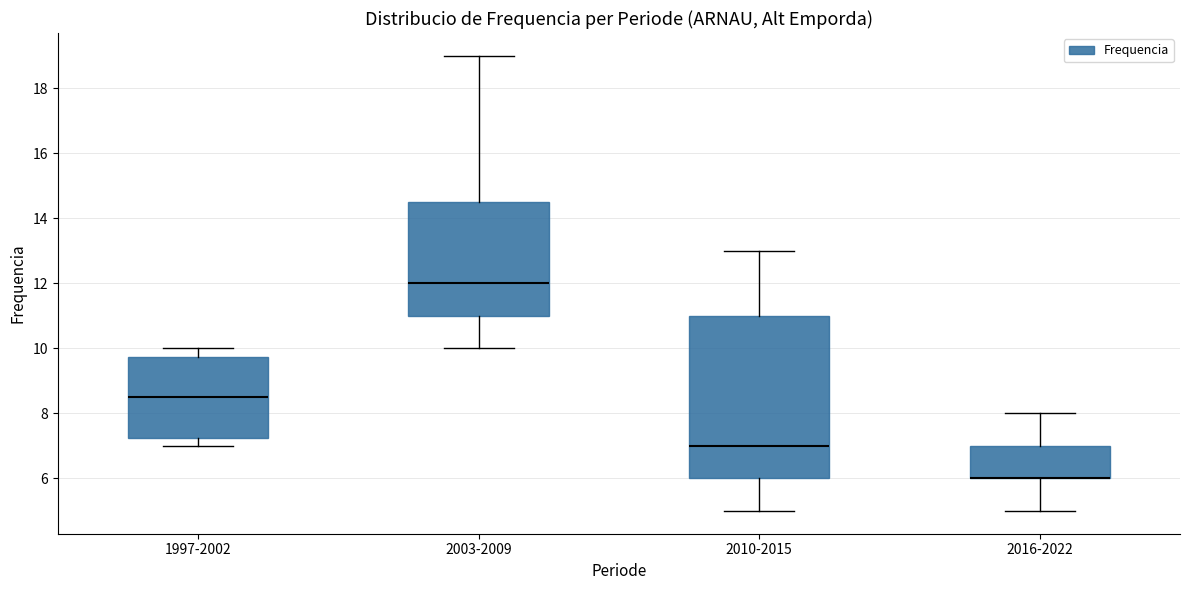

Reading left to right, read every box against the y-axis: the position of its median line, the range the box covers, and the ends of its whiskers. The values are not printed on the chart, so give them approximately, as read against the axis.

1997-2002: median 8.6, box 7.2 to 9.8, whiskers 7.0 to 10.0
2003-2009: median 12.0, box 11.0 to 14.6, whiskers 10.0 to 19.0
2010-2015: median 7.0, box 6.0 to 11.0, whiskers 5.0 to 13.0
2016-2022: median 6.0 (drawn on the box's lower edge), box 6.0 to 7.0, whiskers 5.0 to 8.0